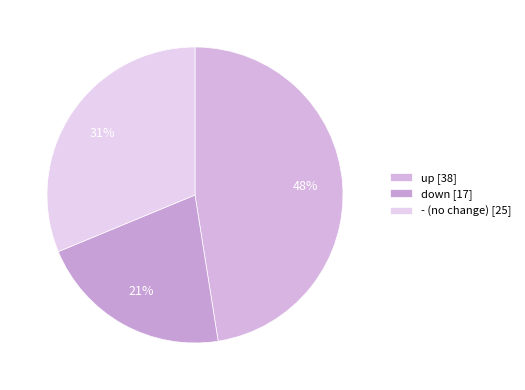

Which slice is the smallest?

down